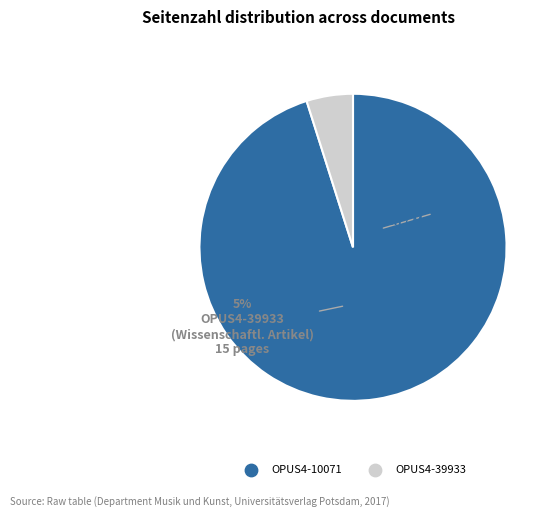

How many segments does this pie chart have?

2